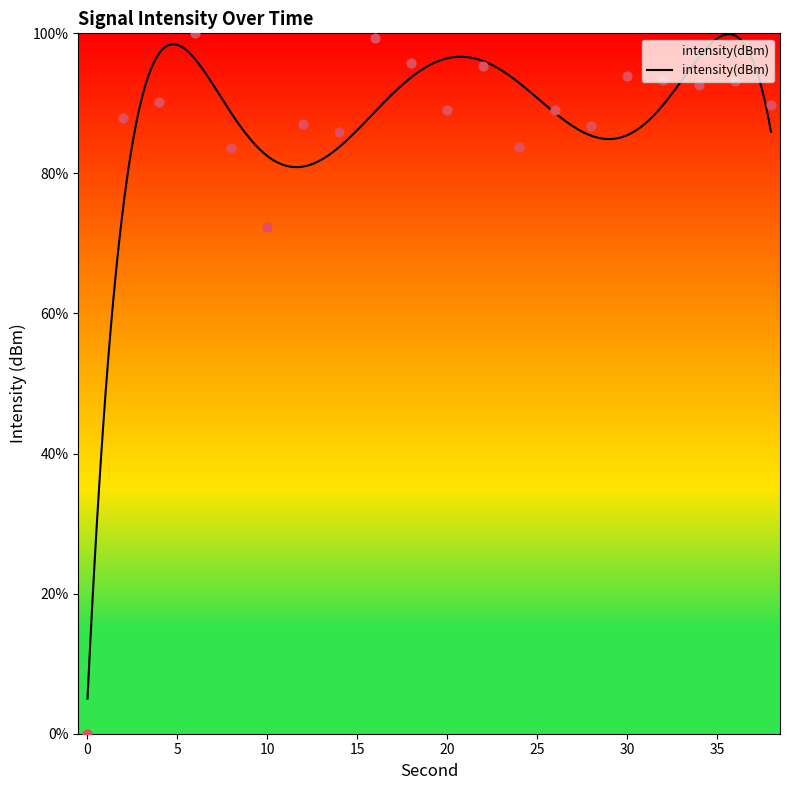

Approximately how many times larger is the value at 34 compared to 2?

1.1